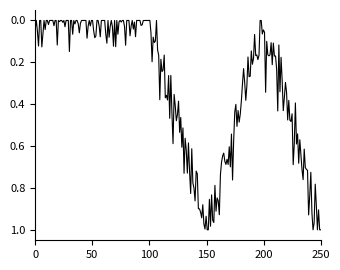

Is this an area chart (filled region under the line)?

No